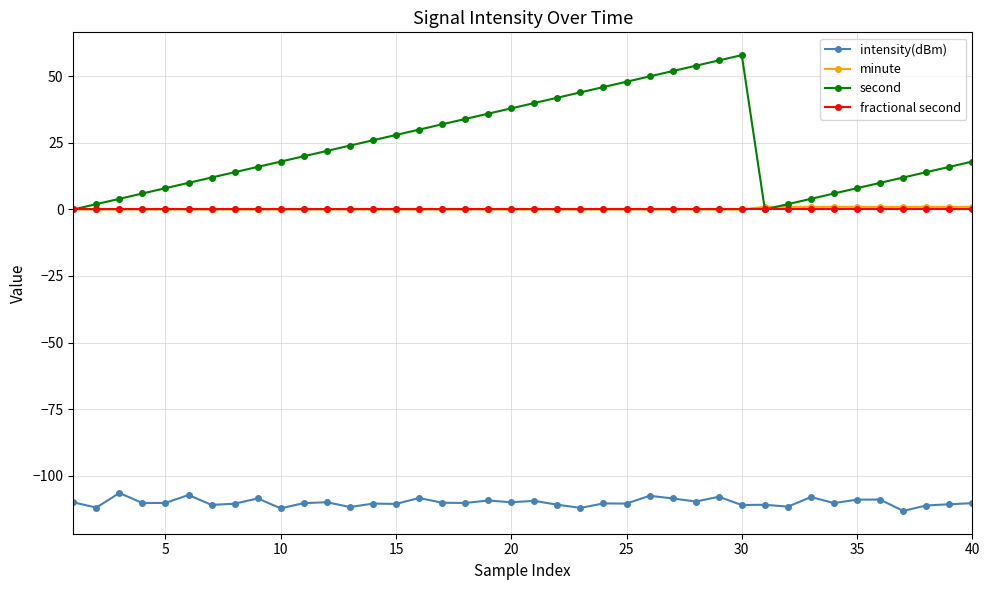

True or false: fractional second and intensity(dBm) intersect in this chart.

False